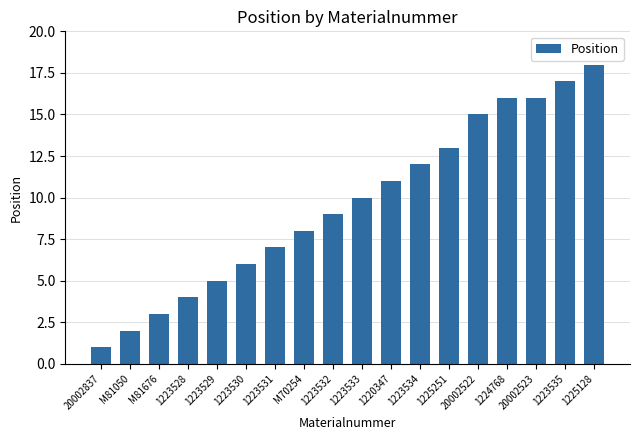

The value at 1223528 is 6. True or false?

False